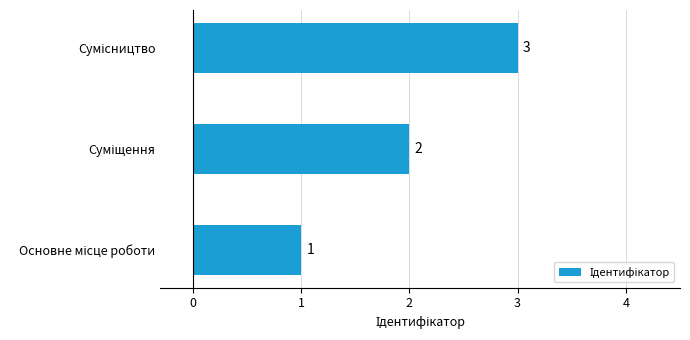

Count the values in the range 1 to 3.

3